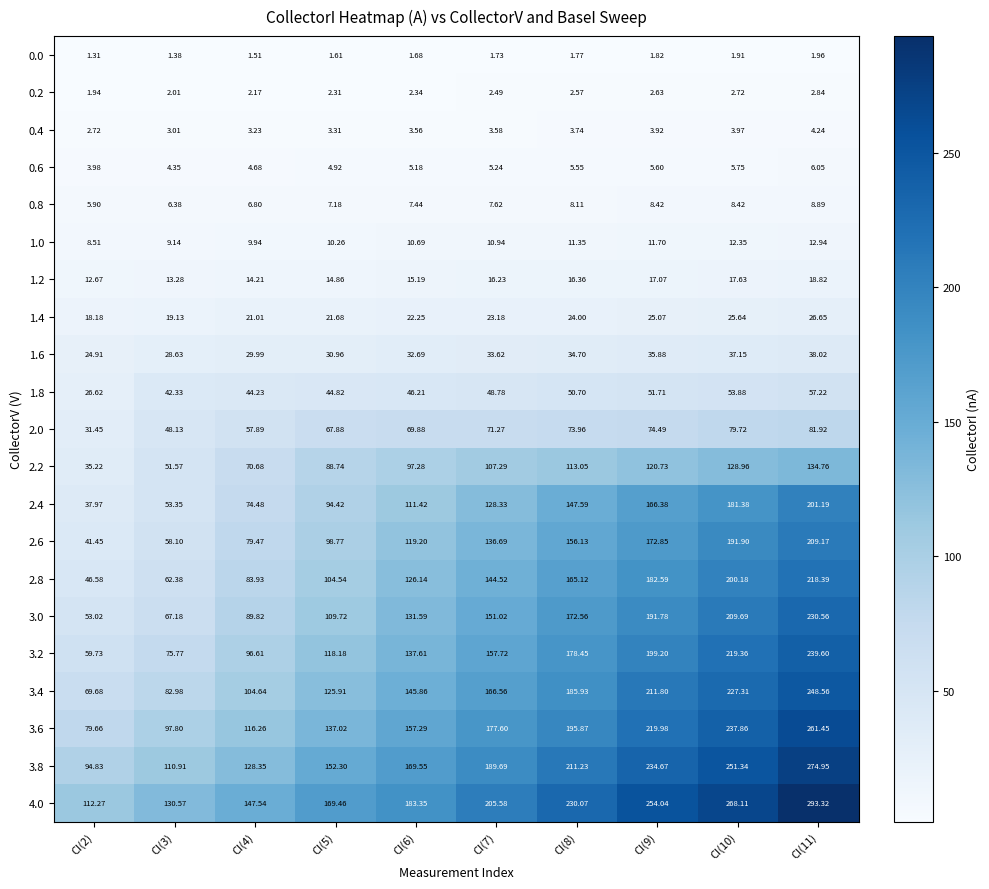

Is the value of 4.0 at CI(10) greater than the value of 2.4 at CI(2)?

Yes